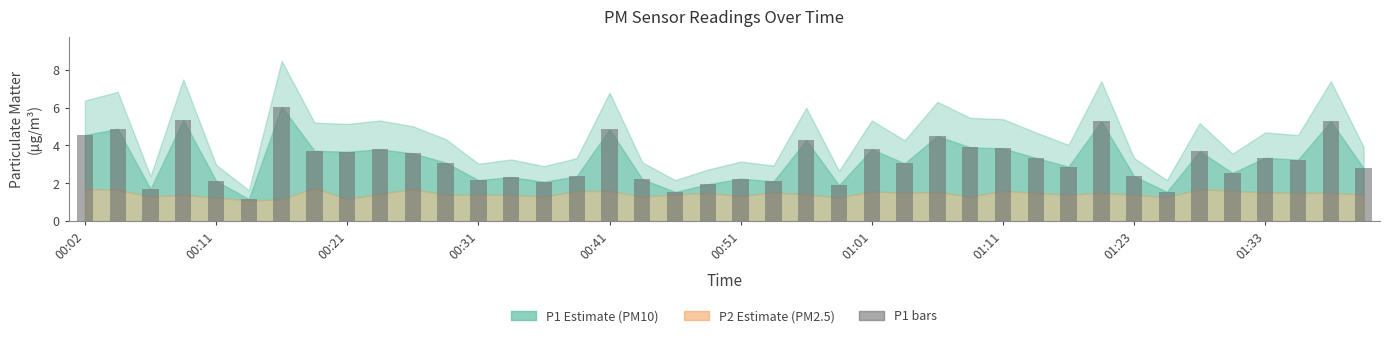

What is the value of the 14th bar from the left?

2.3